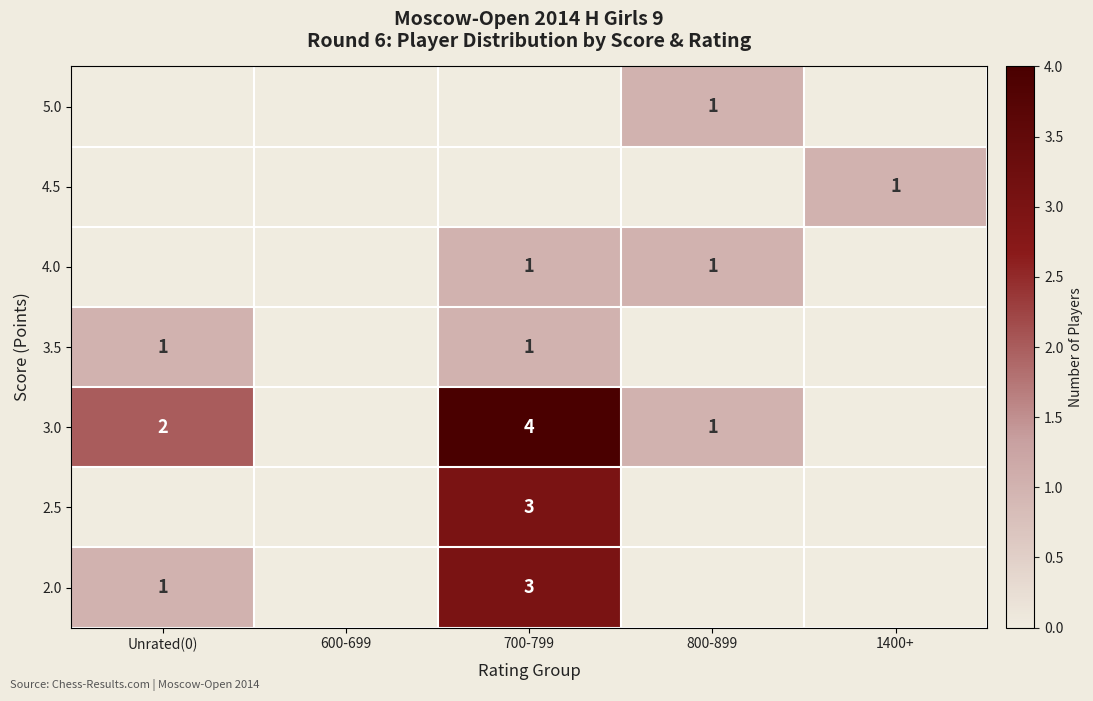

Is it true that 2.5 equals 1 at 700-799?

False